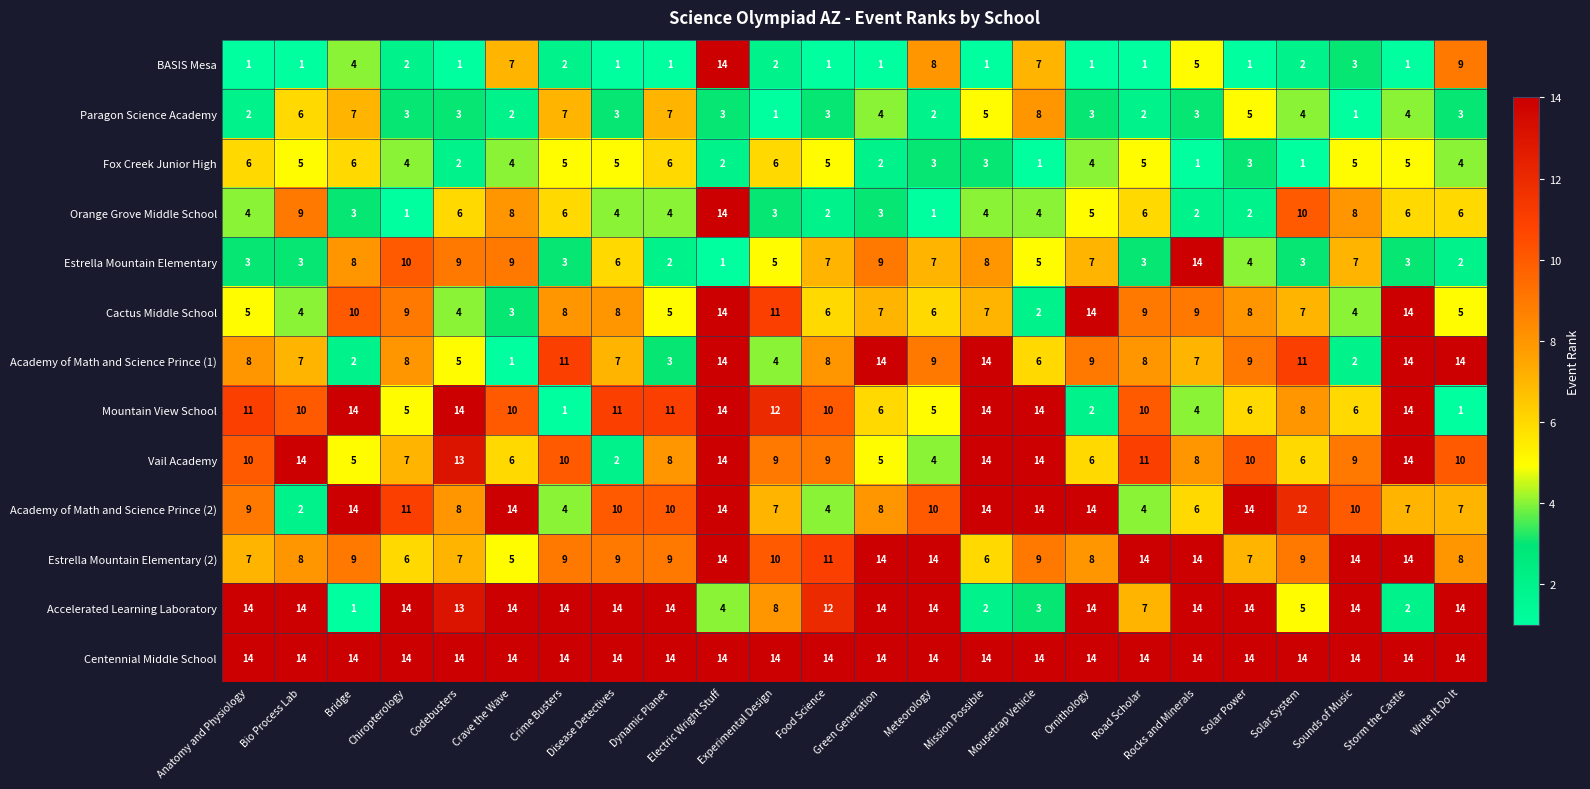

What is the difference between the highest and lowest values at Meteorology?

13